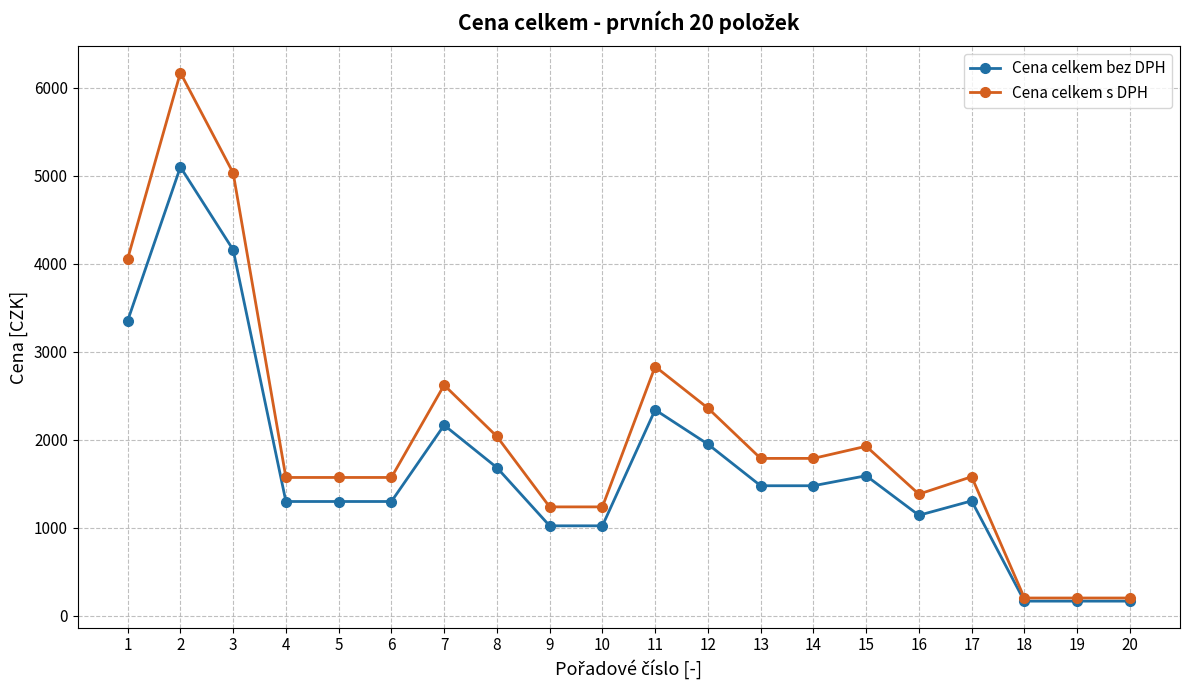

What is the lowest value of the Cena celkem bez DPH series?

168.7